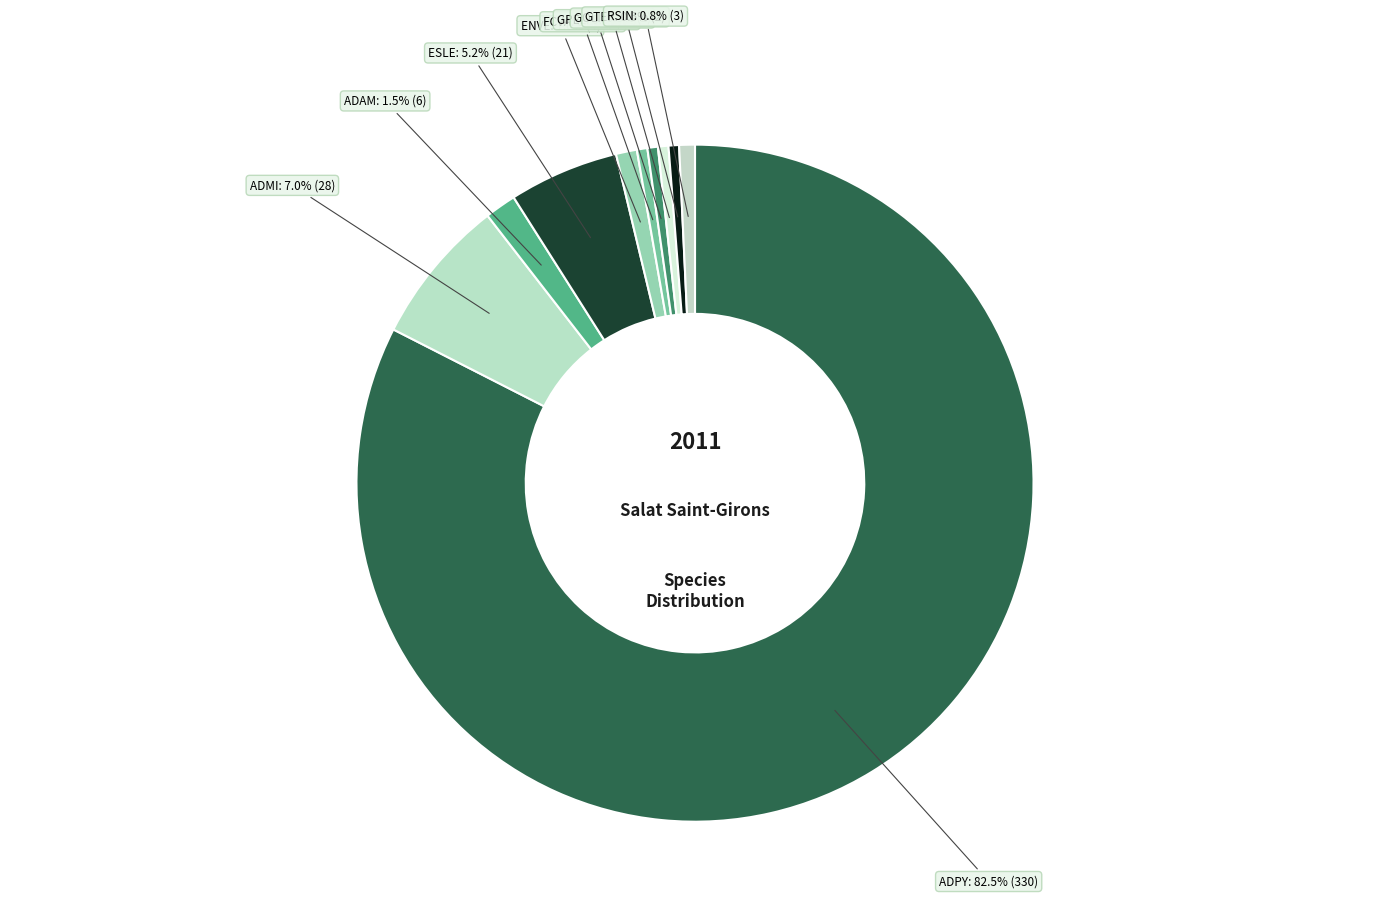

How many segments does this pie chart have?

10